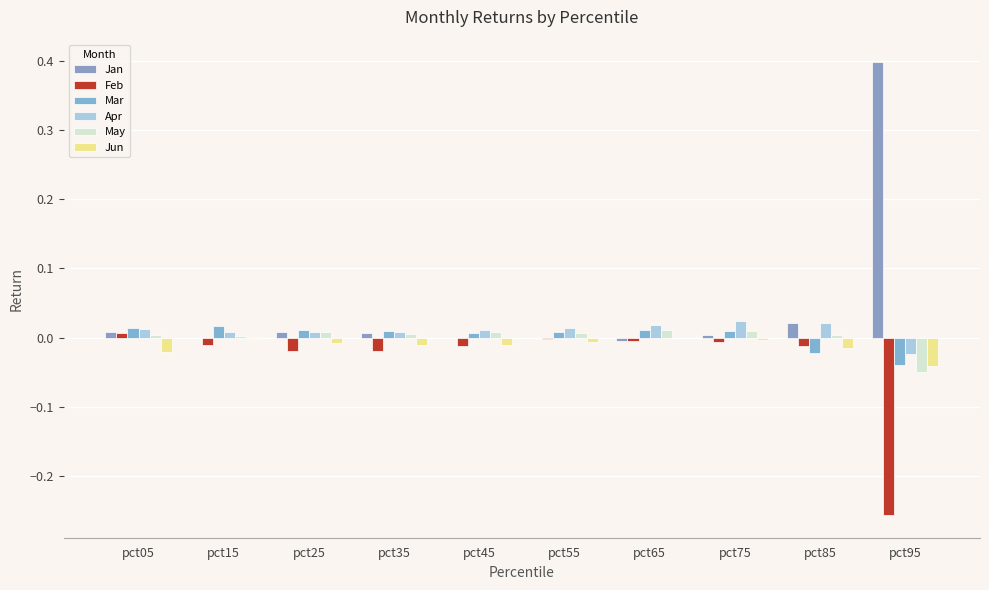

How many groups of bars are there?

10